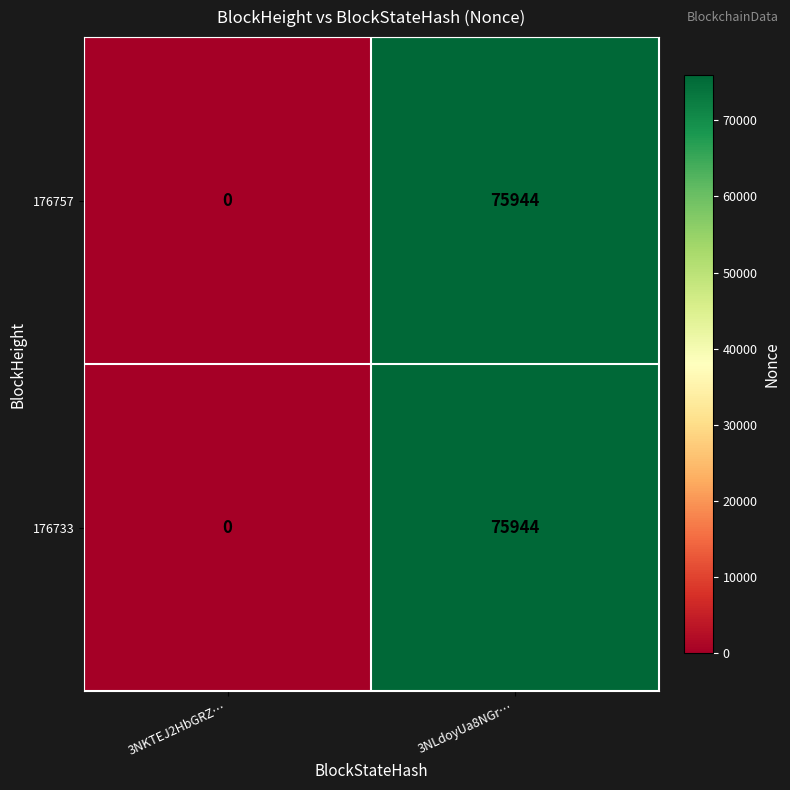

What is the maximum value for 176757?

75944